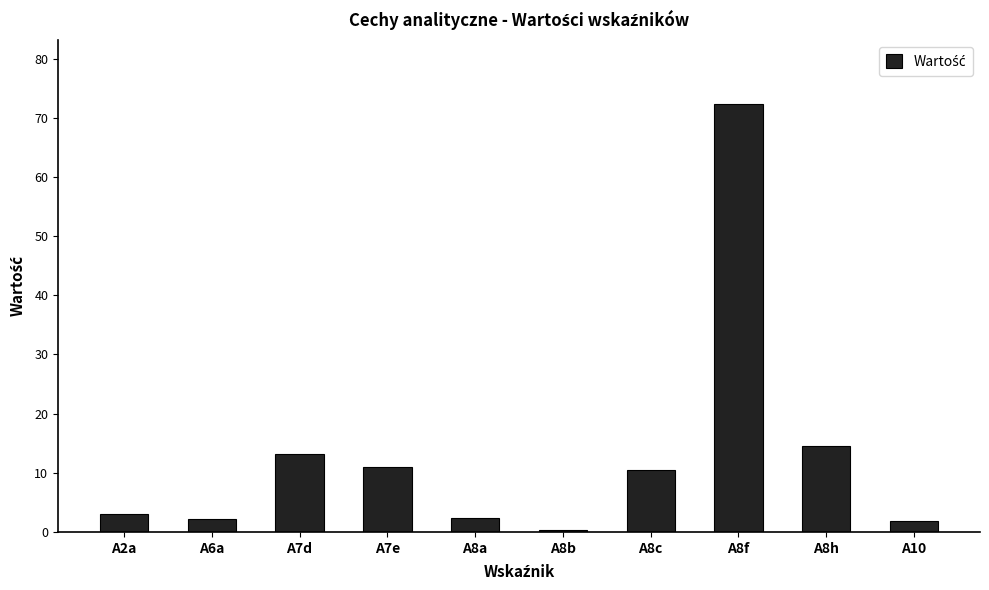

Which has a higher value, A10 or A7d?

A7d